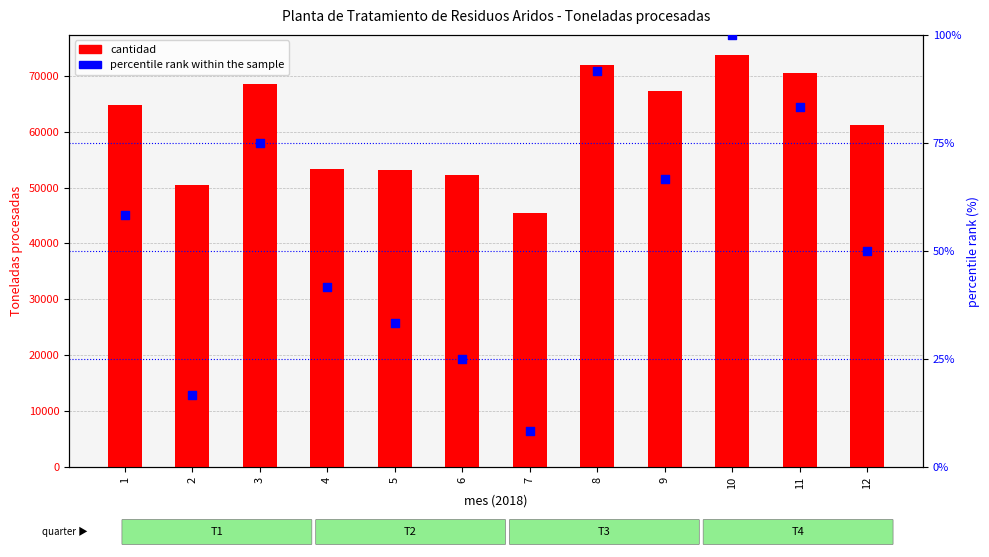

Is the value of percentile rank within the sample at 12 greater than the value of cantidad at 12?

No